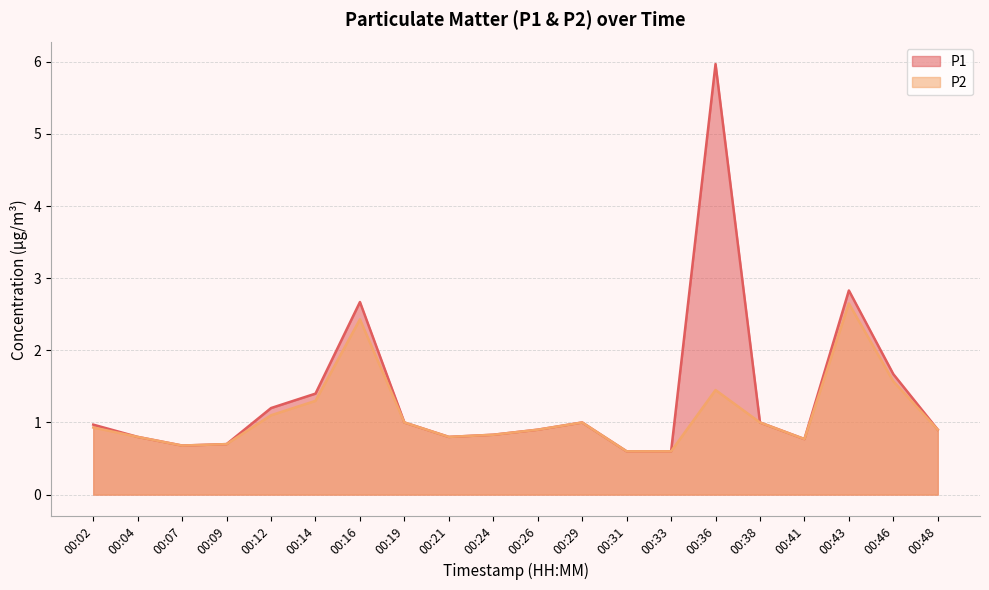

Is it true that P2 equals 0.9 at 00:26?

True